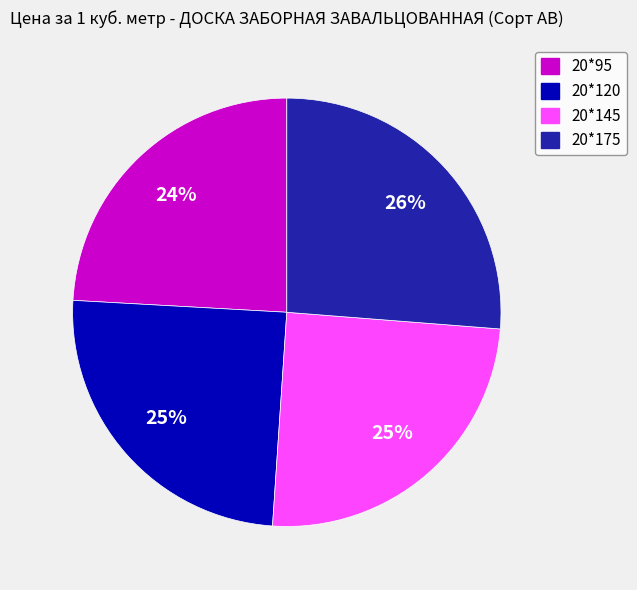

Between 20*175 and 20*120, which is larger?

20*175